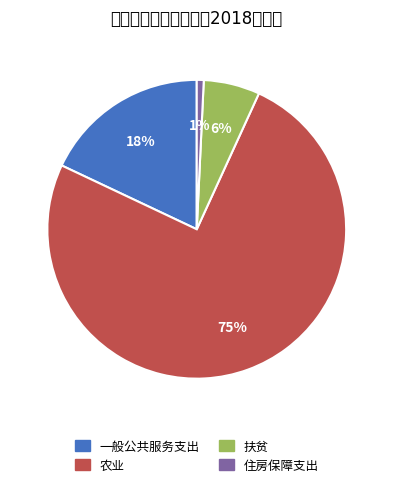

Rank the categories by value from lowest to highest.

住房保障支出, 扶贫, 一般公共服务支出, 农业